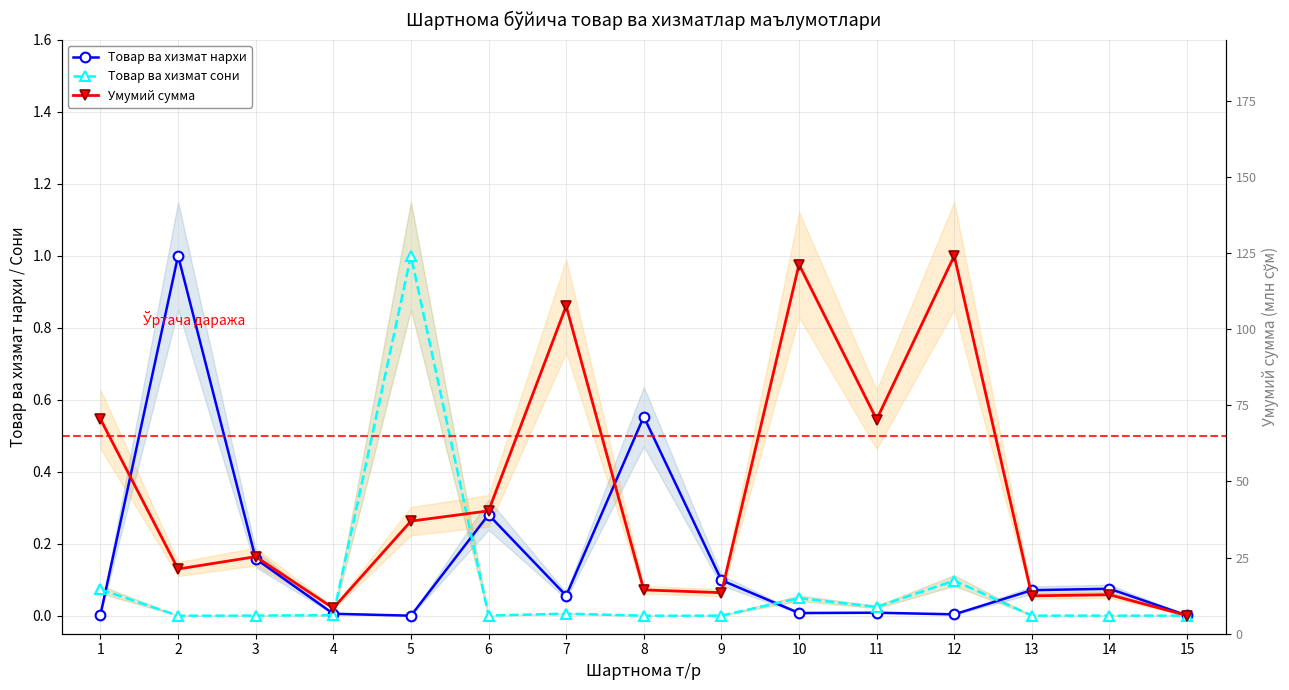

What are all the series names shown in the legend?

Товар ва хизмат нархи, Товар ва хизмат сони, Умумий сумма